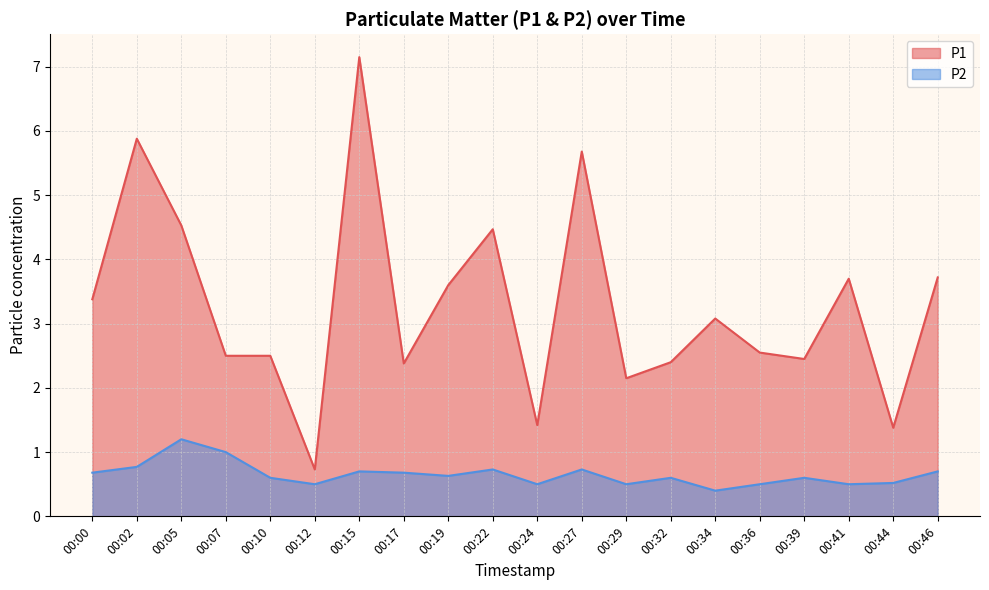

Where is the first local minimum for P1?

00:12